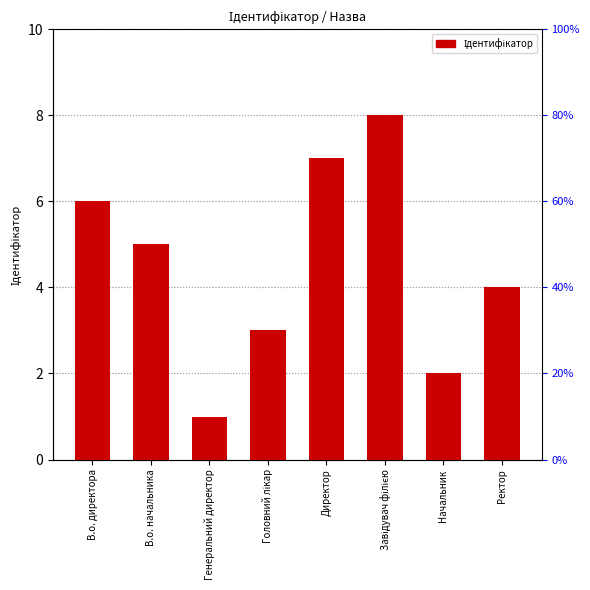

What is the value of the 6th bar from the left?

8